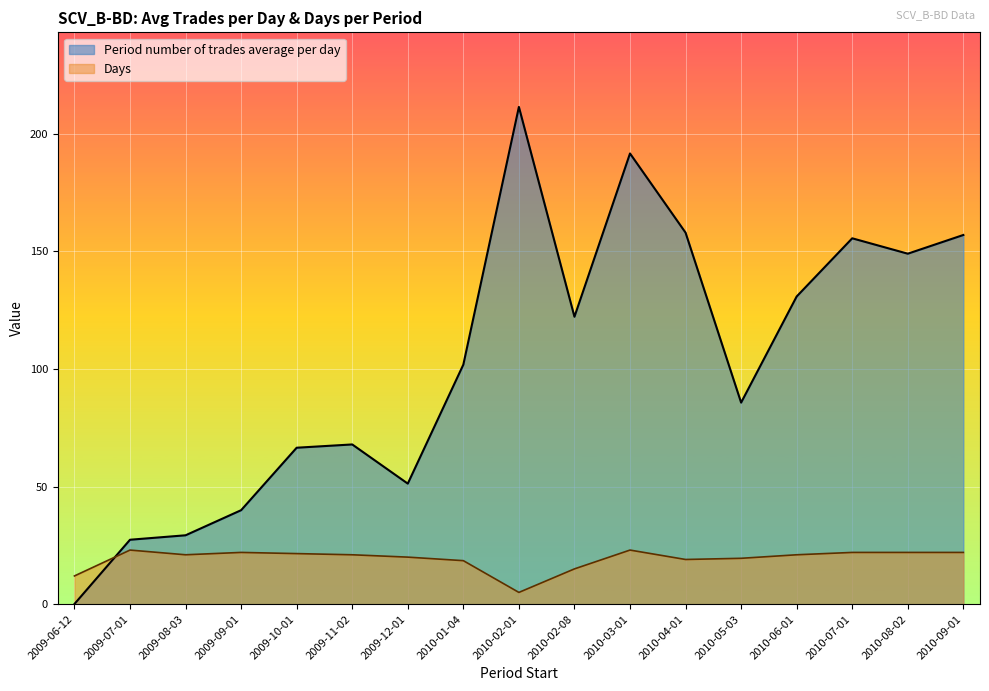

Is it true that Days equals 22.0 at 2010-09-01?

True